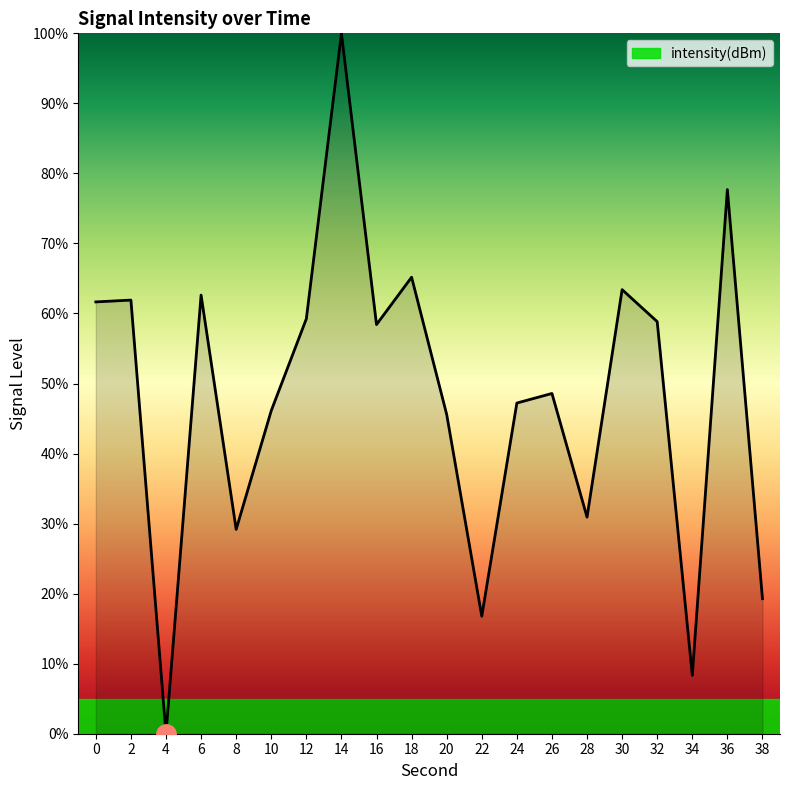

Which label corresponds to the smallest value in the chart?

4